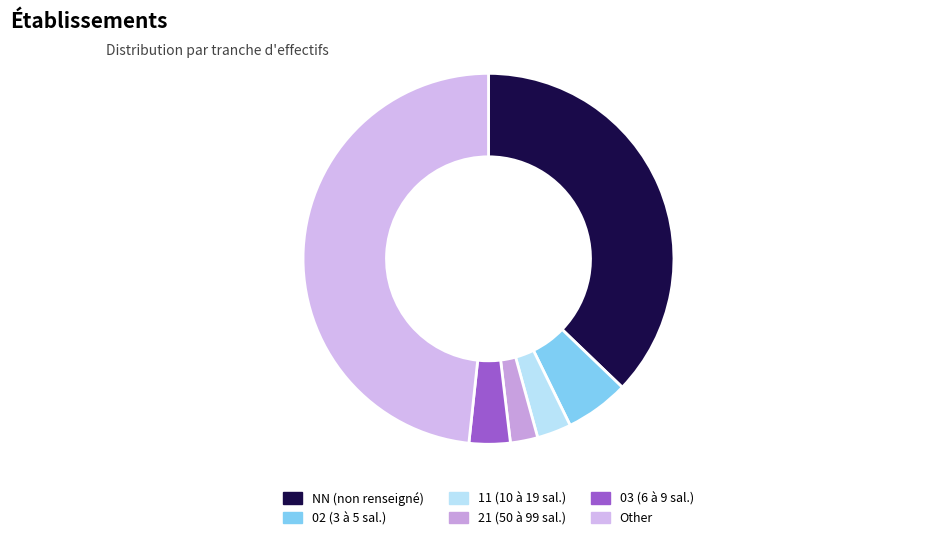

How much of the chart is everything except 21?

97.6%